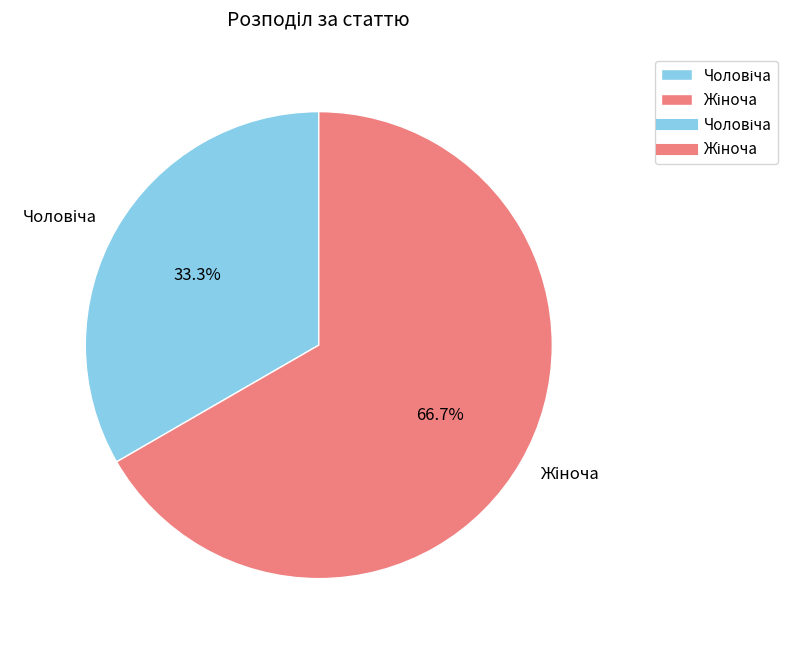

How many slices are in this pie chart?

2